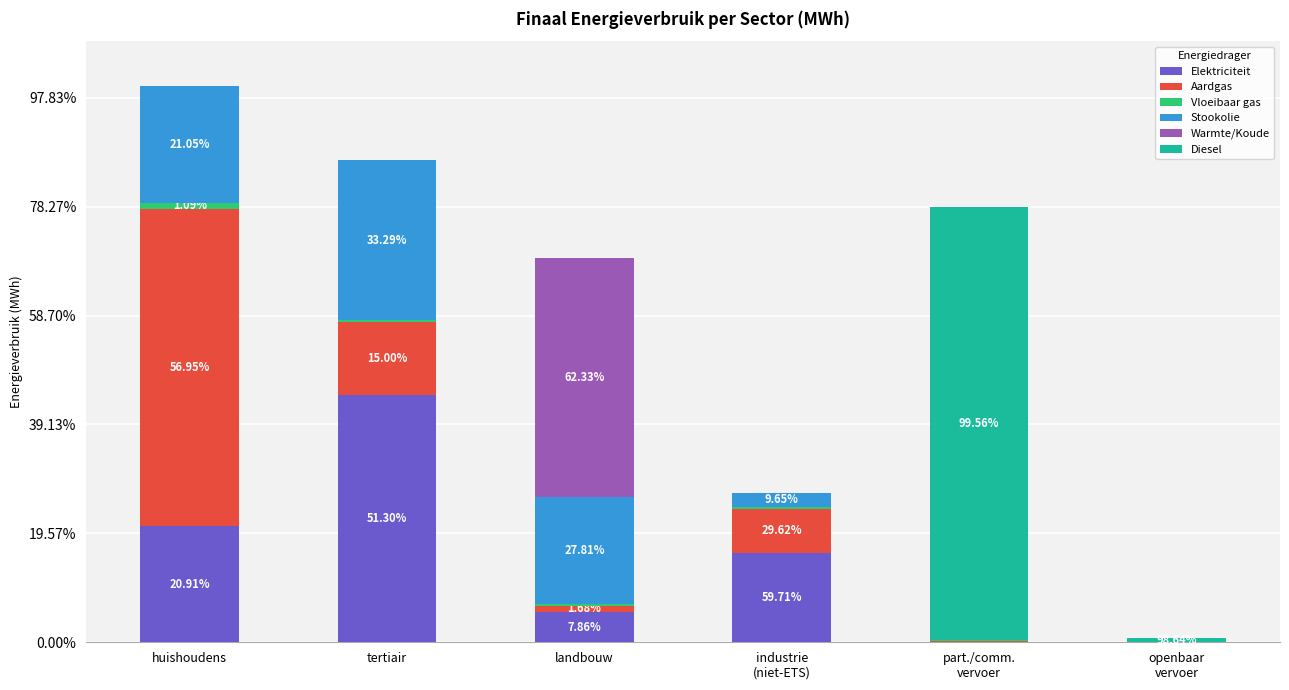

Are the bars horizontal?

No